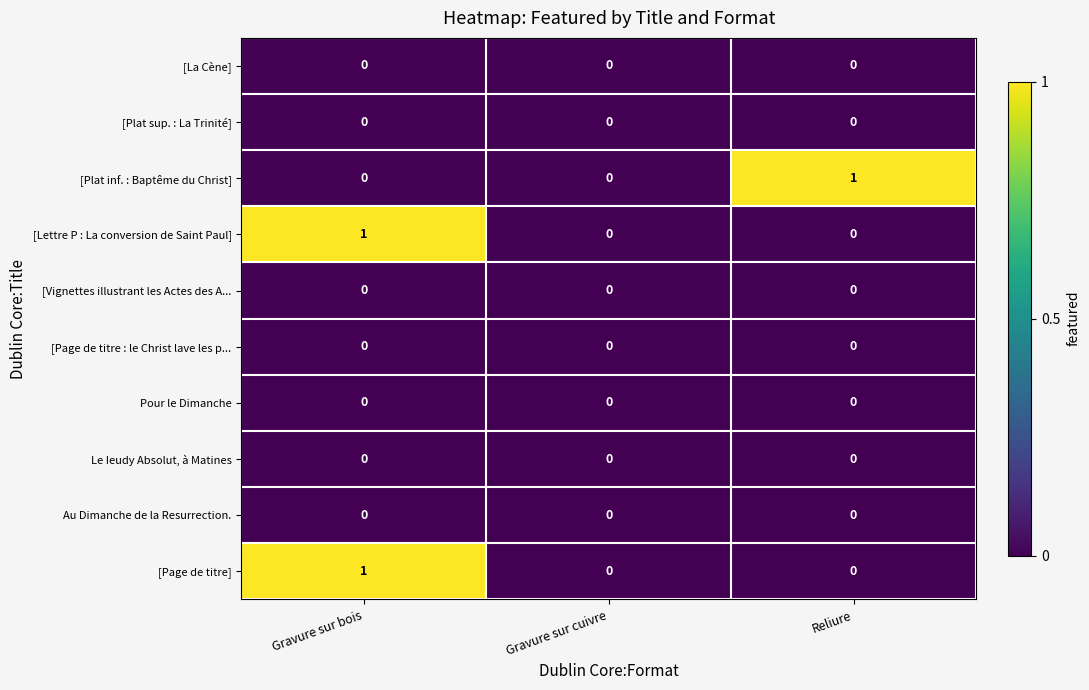

At which category is the sum across all series the highest?

Gravure sur bois